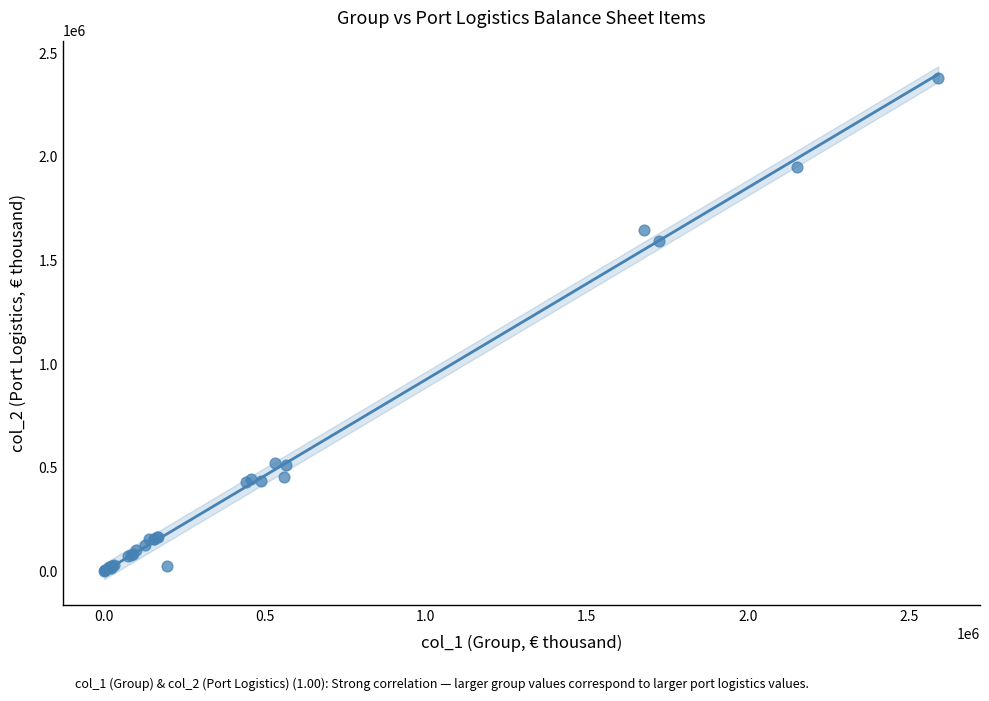

What Y value in the scatter plot is closest to 1192311?

1591891